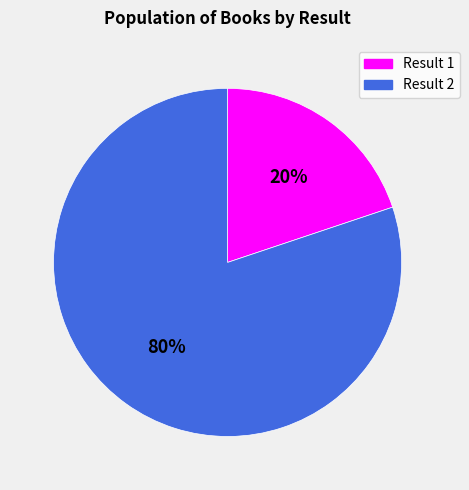

What percentage is the Result 1 slice, to the nearest percent?

20%